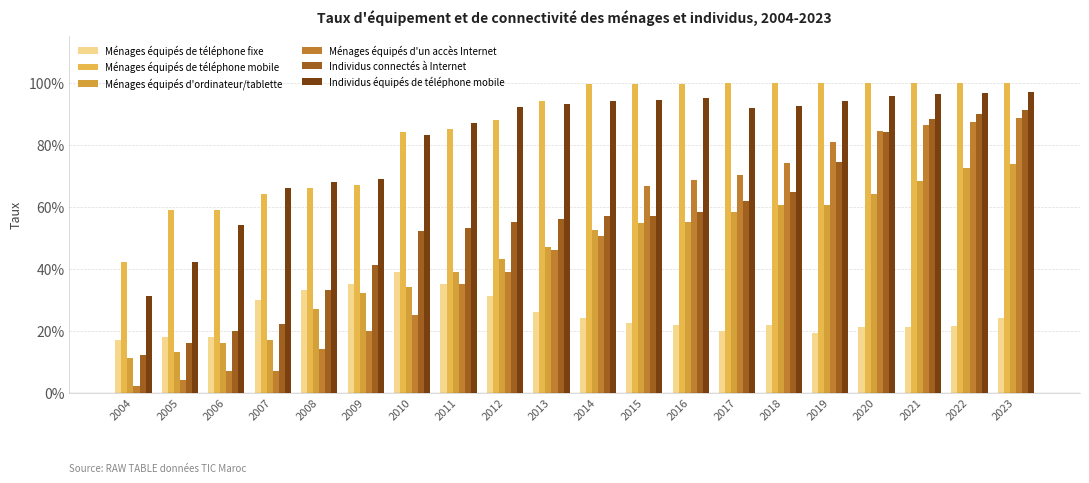

Is the value of Individus équipés de téléphone mobile at 2020 greater than the value of Ménages équipés de téléphone mobile at 2019?

No